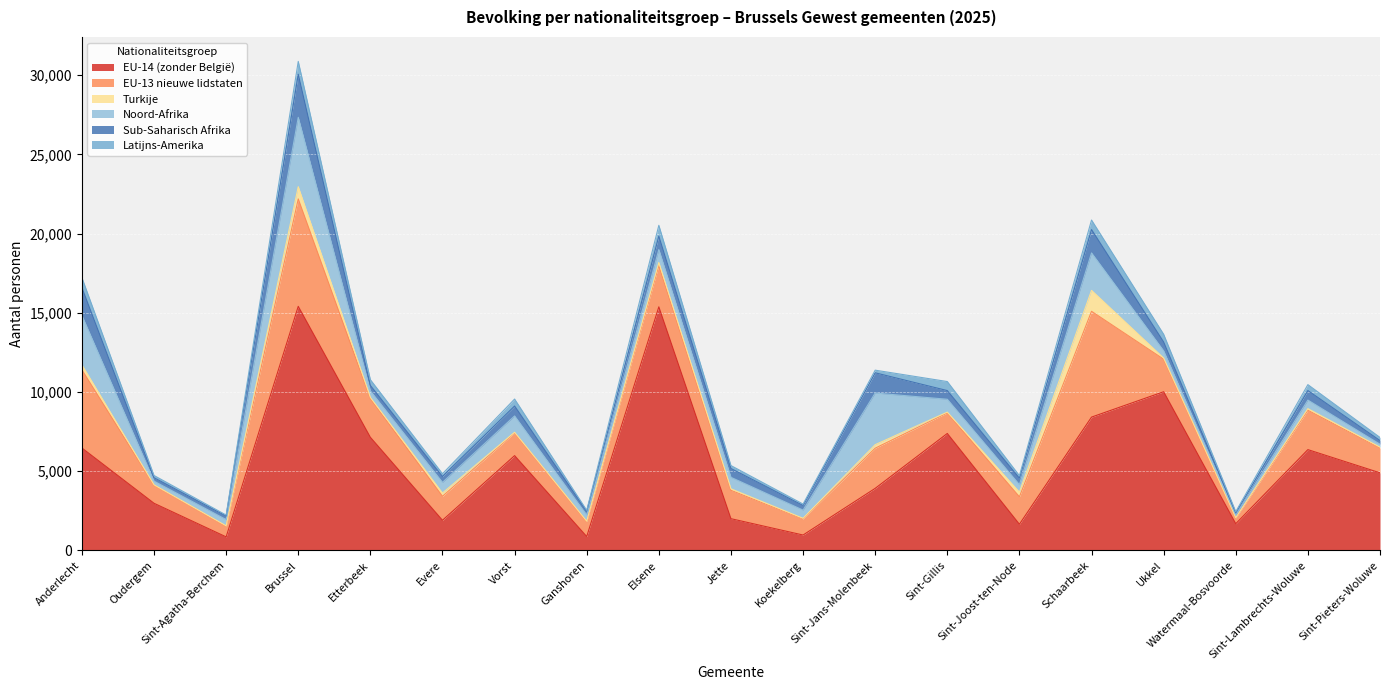

Between Oudergem and Evere, which is larger?

Oudergem